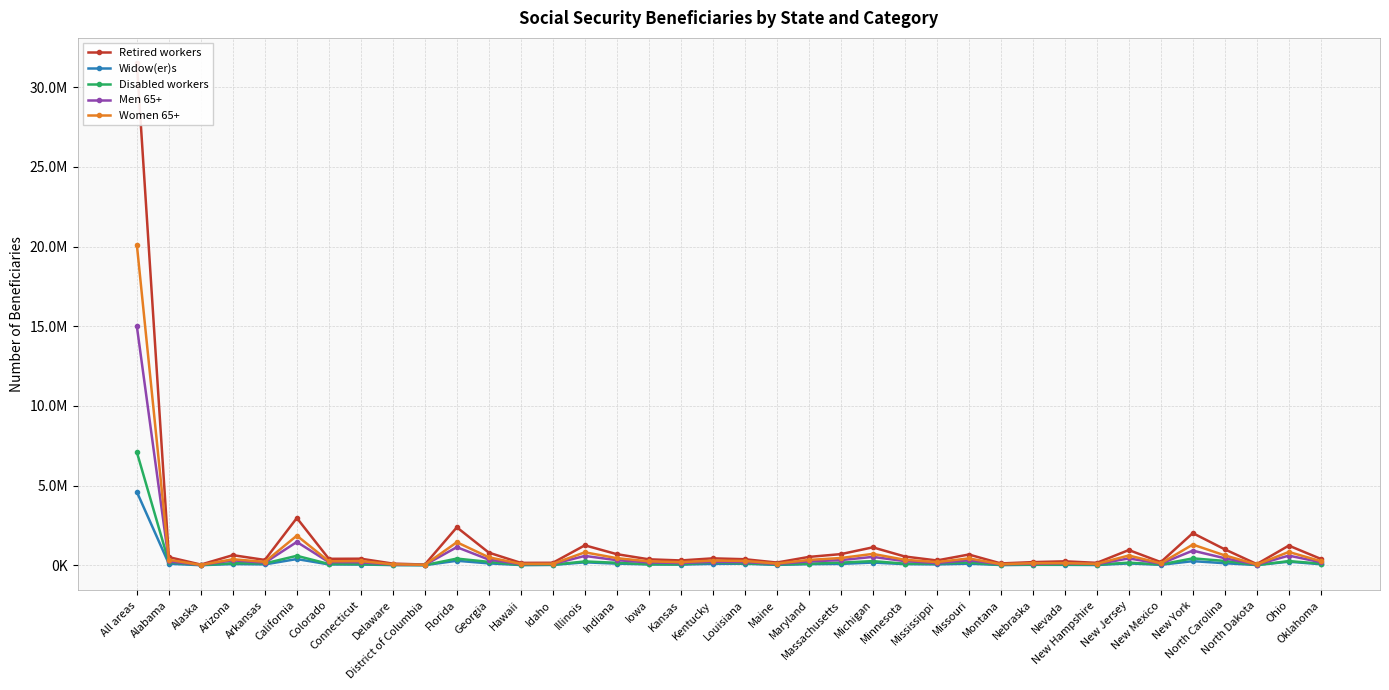

Rank the series by their maximum value, from lowest to highest.

Widow(er)s, Disabled workers, Men 65+, Women 65+, Retired workers